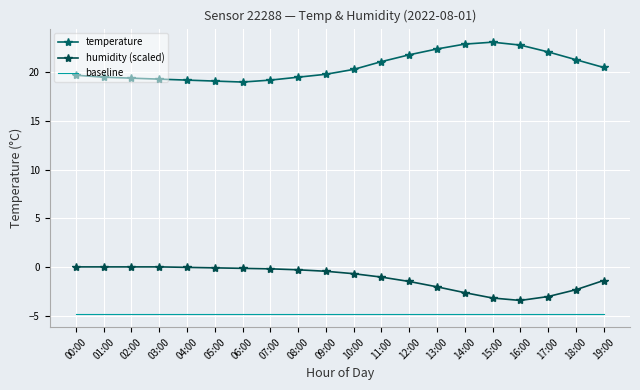

Is it true that baseline equals -8.3 at 08:00?

False